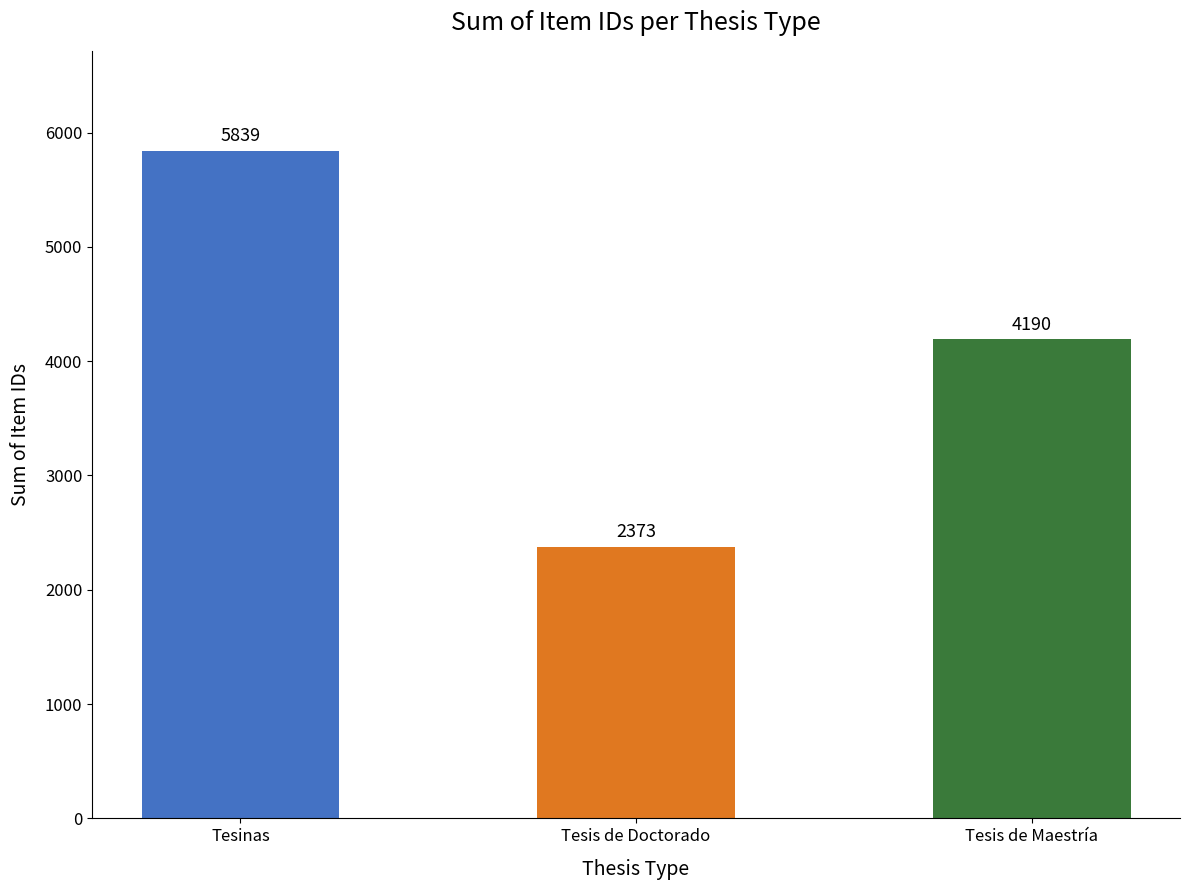

Read the value at Tesis de Doctorado, to the nearest 100.

2400